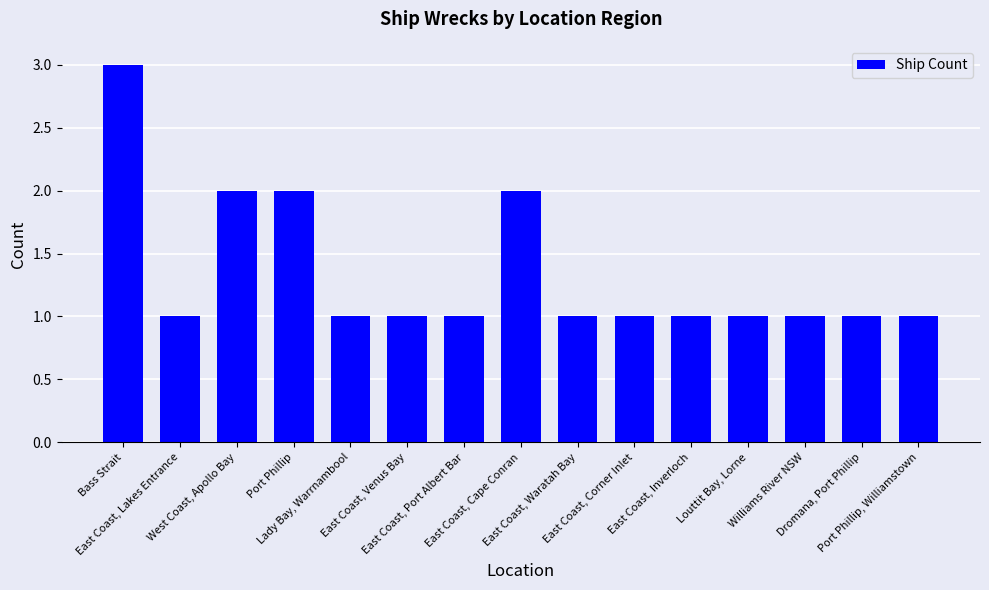

What is the value of the 8th bar from the left?

2